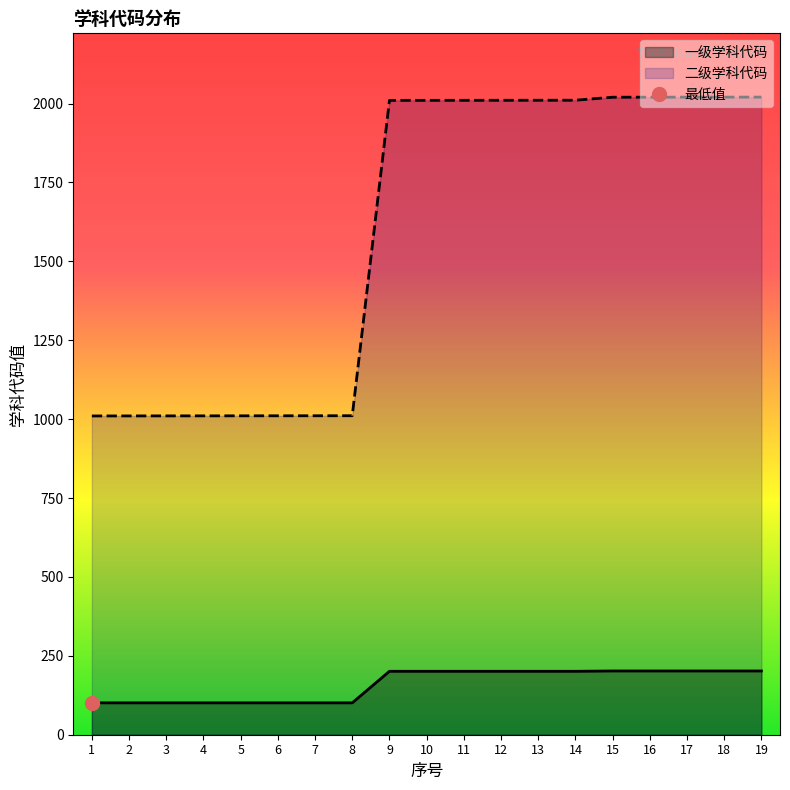

Where is 一级学科代码 nearest to the value 15?

1